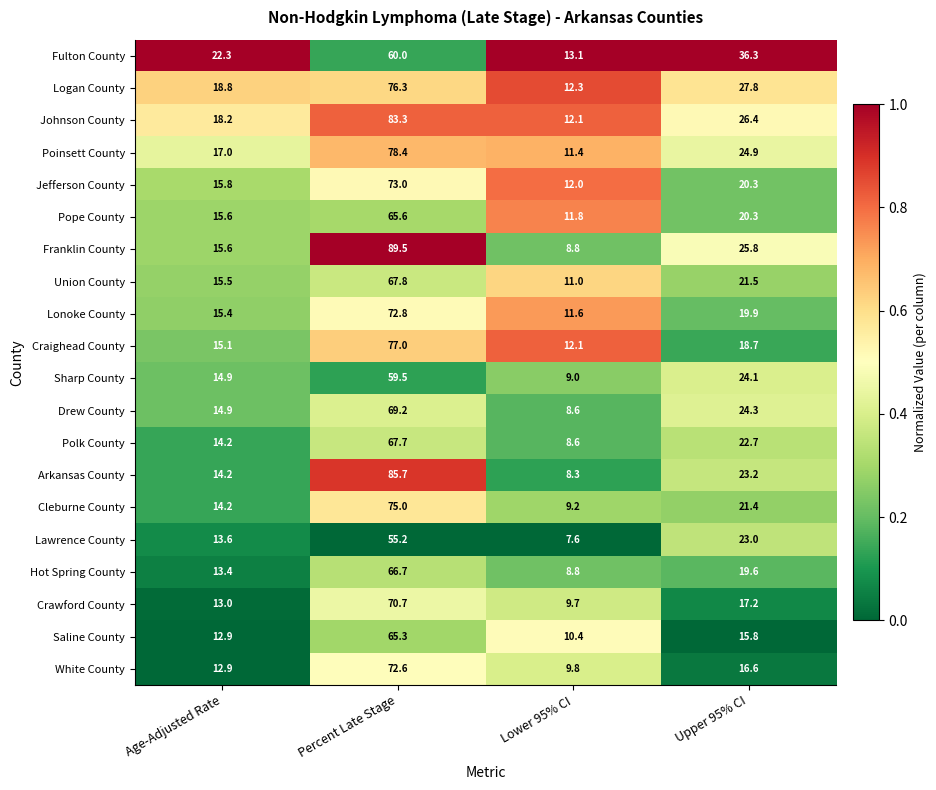

Which series has the widest spread of values?

Franklin County